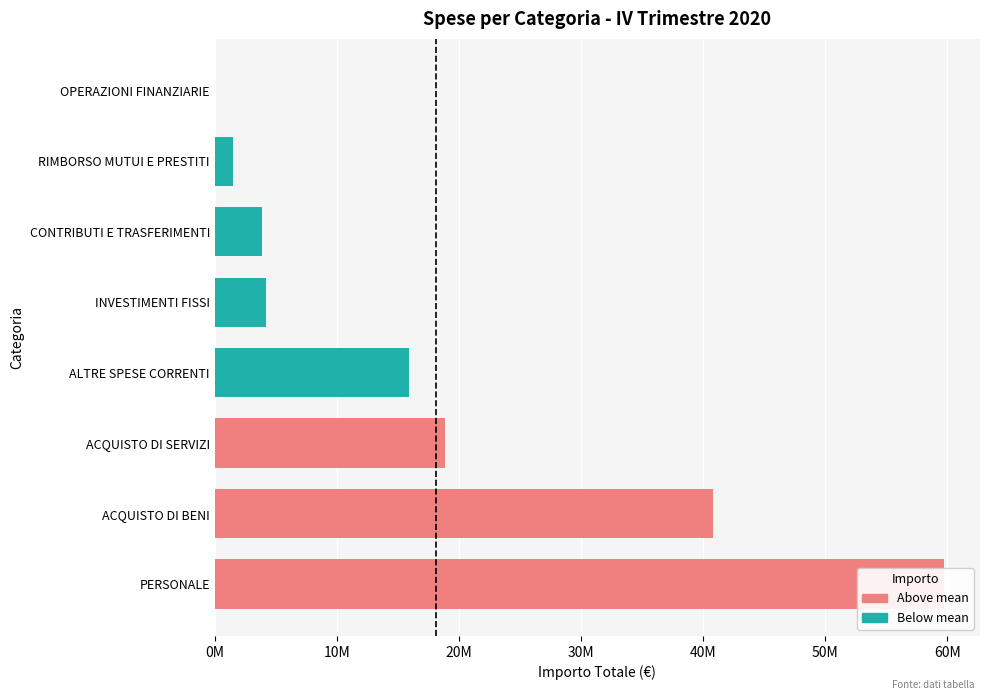

What is the difference between the values at PERSONALE and CONTRIBUTI E TRASFERIMENTI?

55806121.9